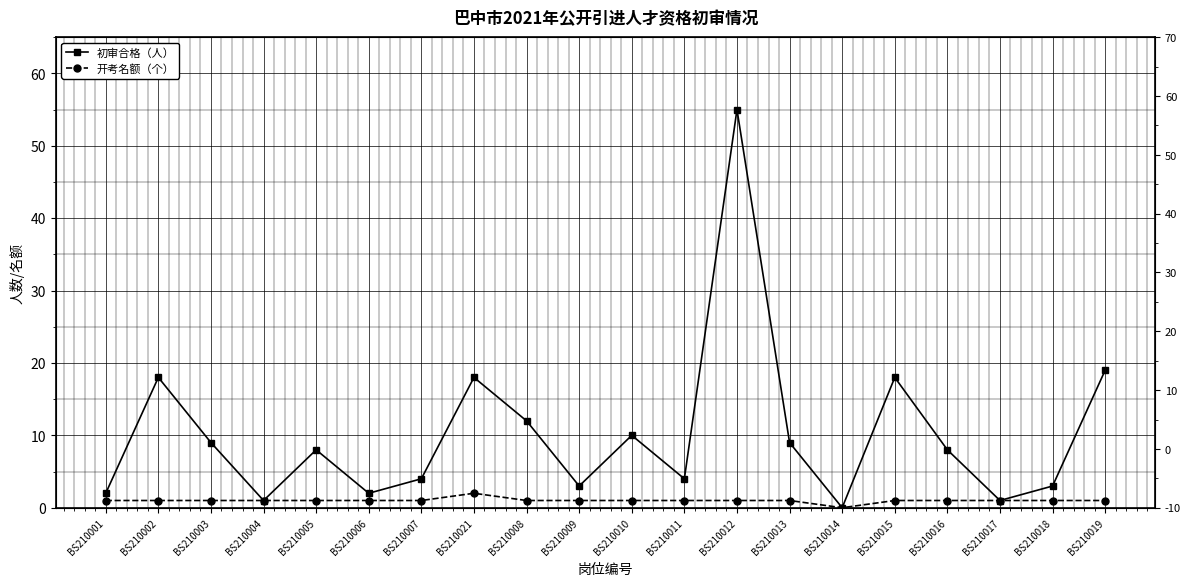

The value of 开考名额（个） at BS210015 is 1. True or false?

True